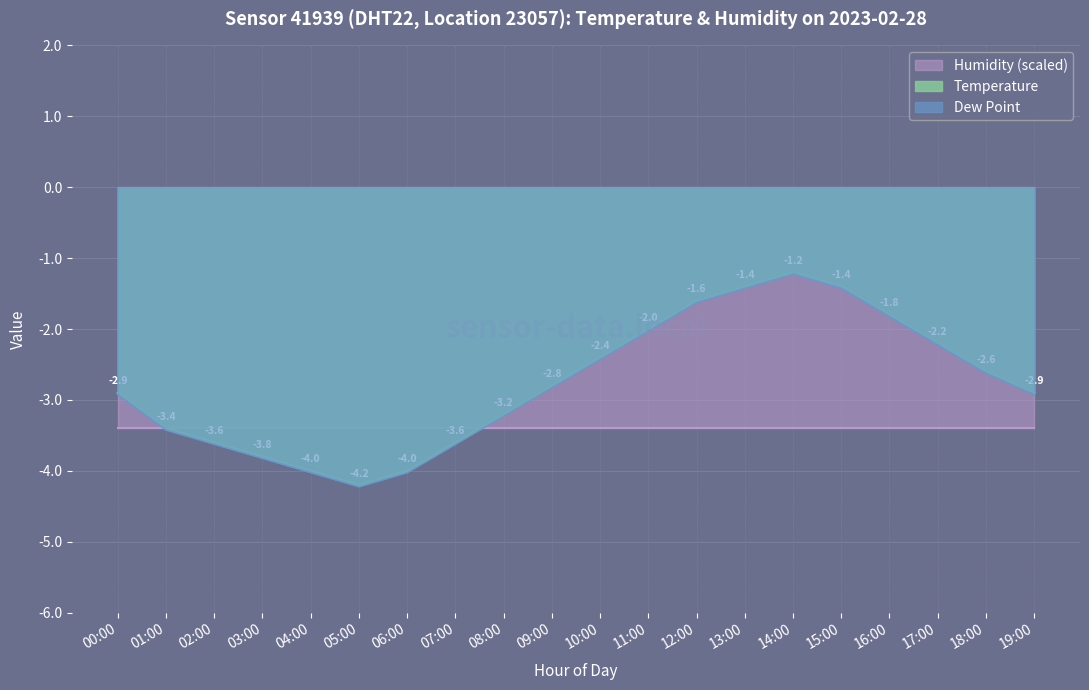

What is the sum of the Dew Point values at 08:00 and 19:00?

-6.1